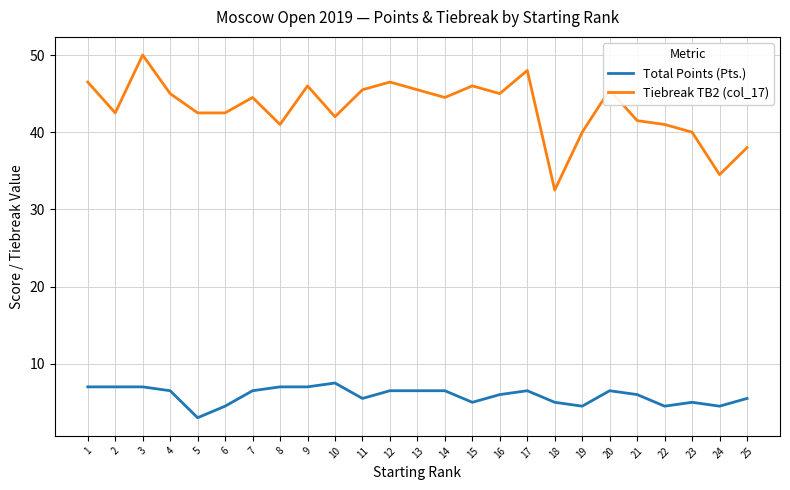

What is the sum of the Tiebreak TB2 (col_17) values at 9 and 8?

87.0